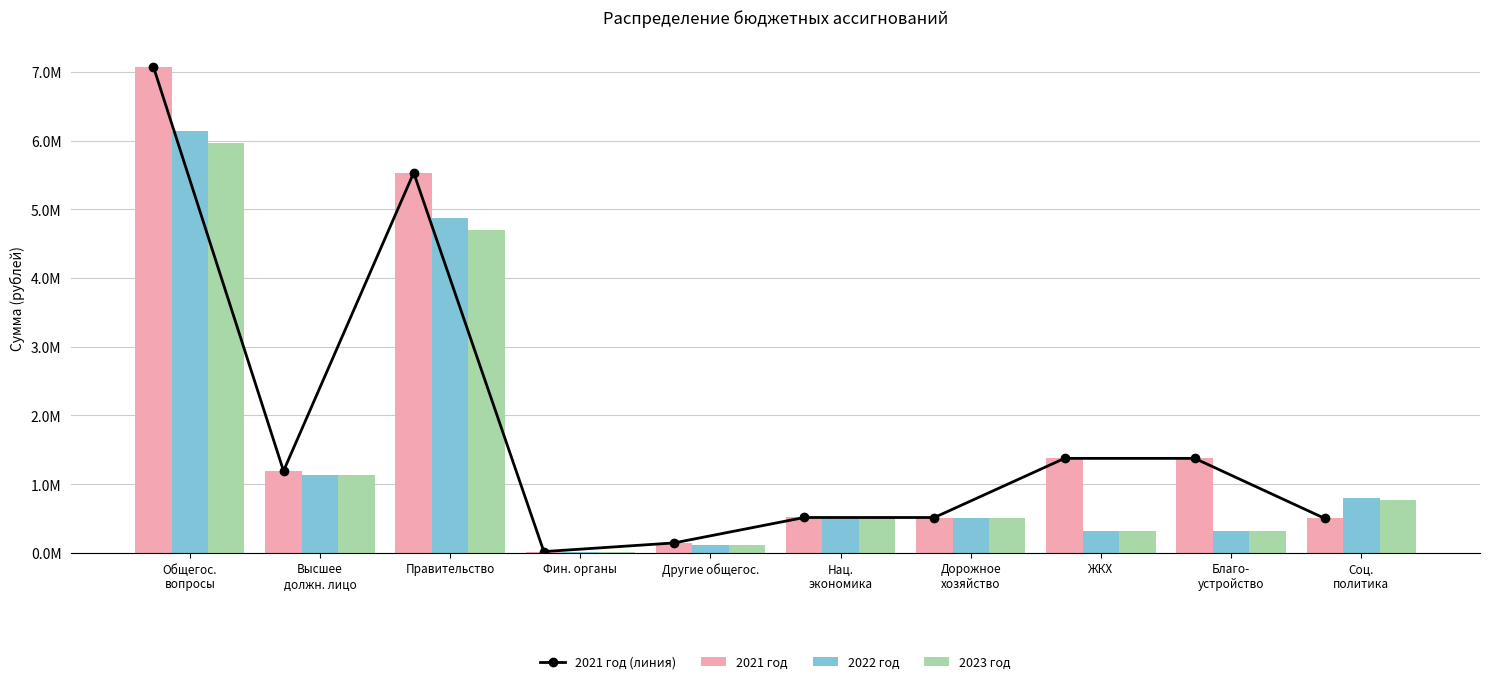

What is the average value of the 2021 год (линия) series?

1824107.3